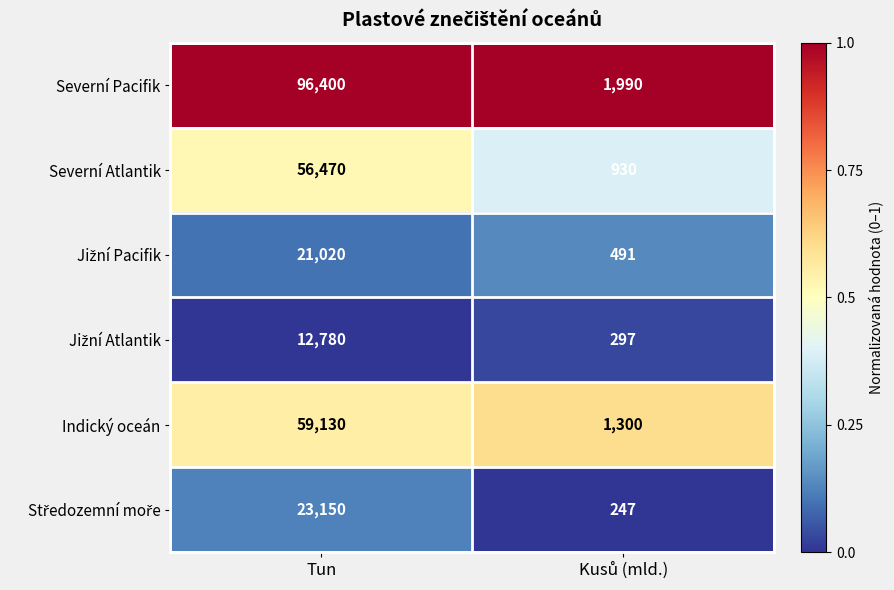

Which category has the highest value in the Severní Atlantik series?

Tun